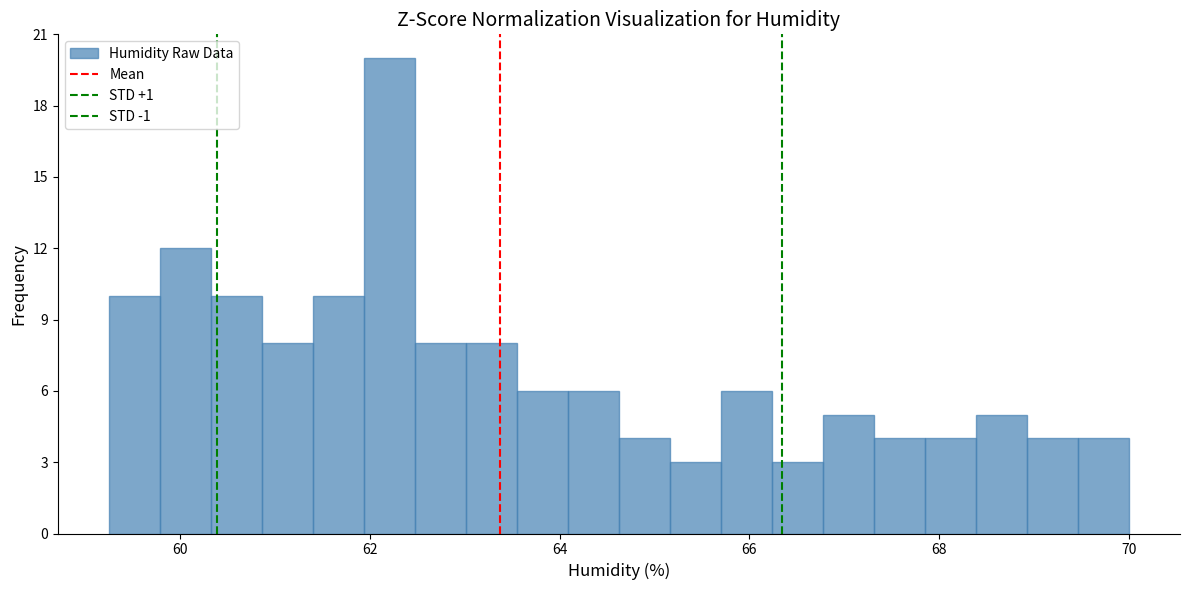

Around what value on the x-axis is the tallest bar? Give the approximate position of its centre, as read against the axis.

62.2